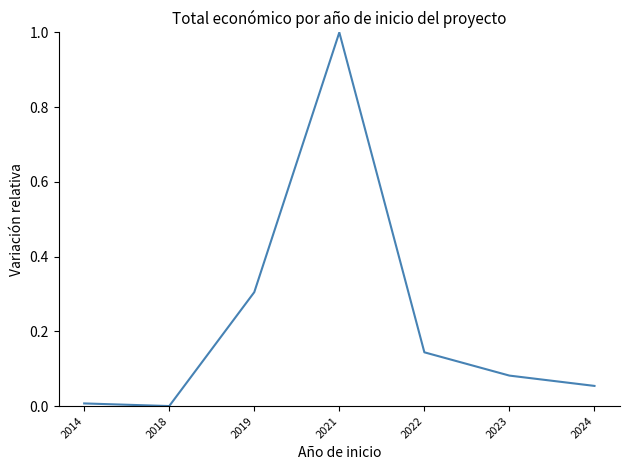

Is this an area chart (filled region under the line)?

No